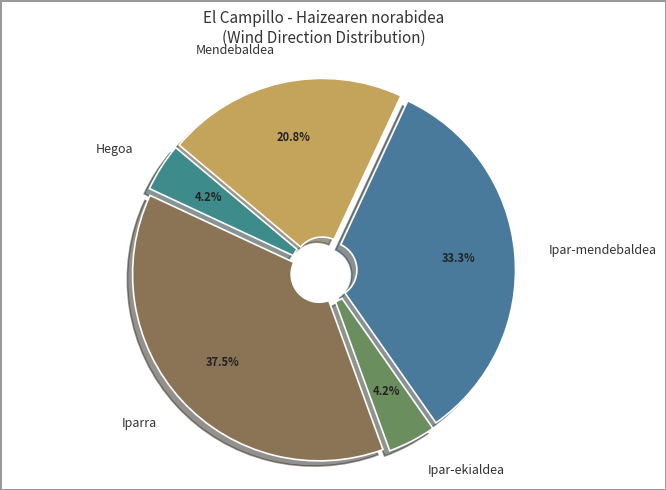

Do Ipar-mendebaldea and Iparra together represent more than half of the pie?

Yes